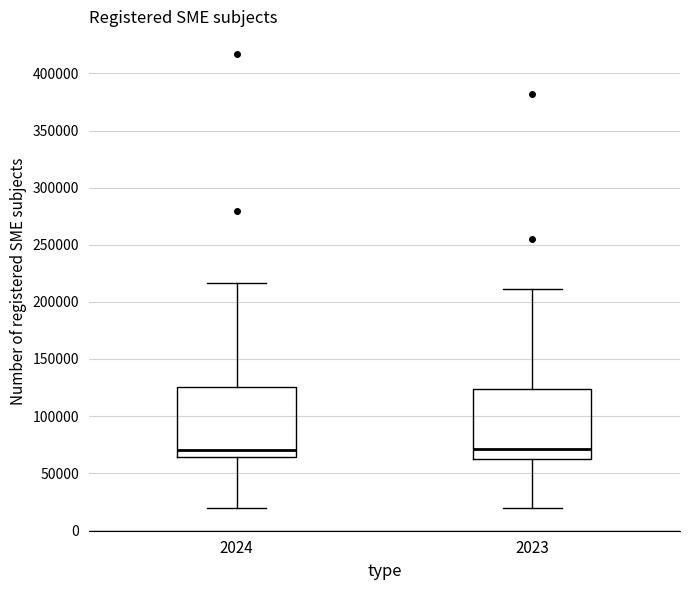

Reading left to right, read every box against the y-axis: the position of its median line, the range the box covers, and the ends of its whiskers. The values are not printed on the chart, so give them approximately, as read against the axis.

2024: median 70000, box 65000 to 125000, whiskers 20000 to 215000
2023: median 70000, box 65000 to 125000, whiskers 20000 to 210000